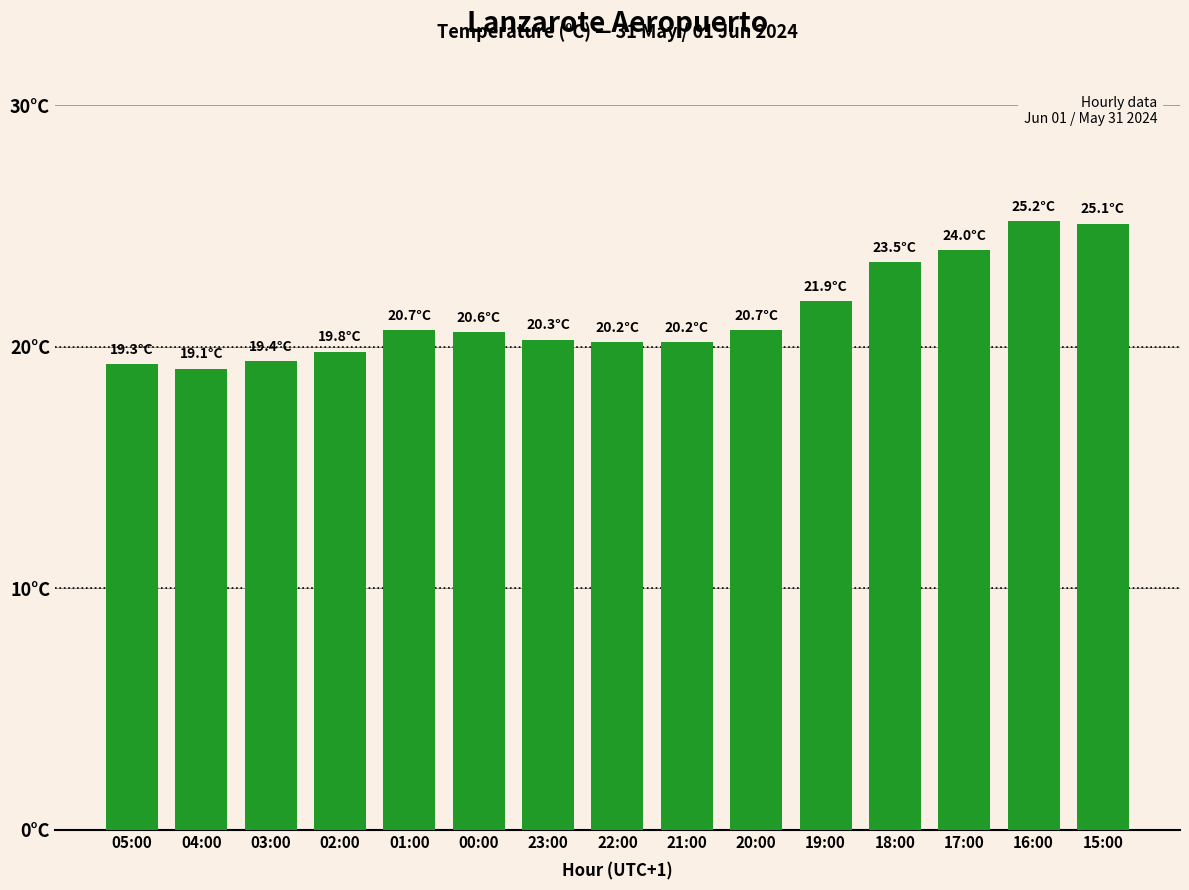

What position from the left is 21:00?

9